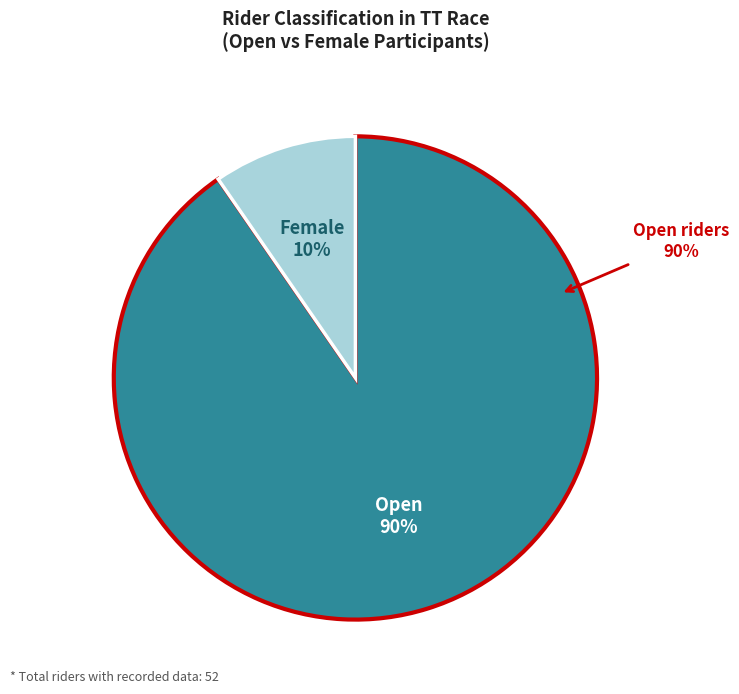

How much of the chart is everything except Female?

90.4%